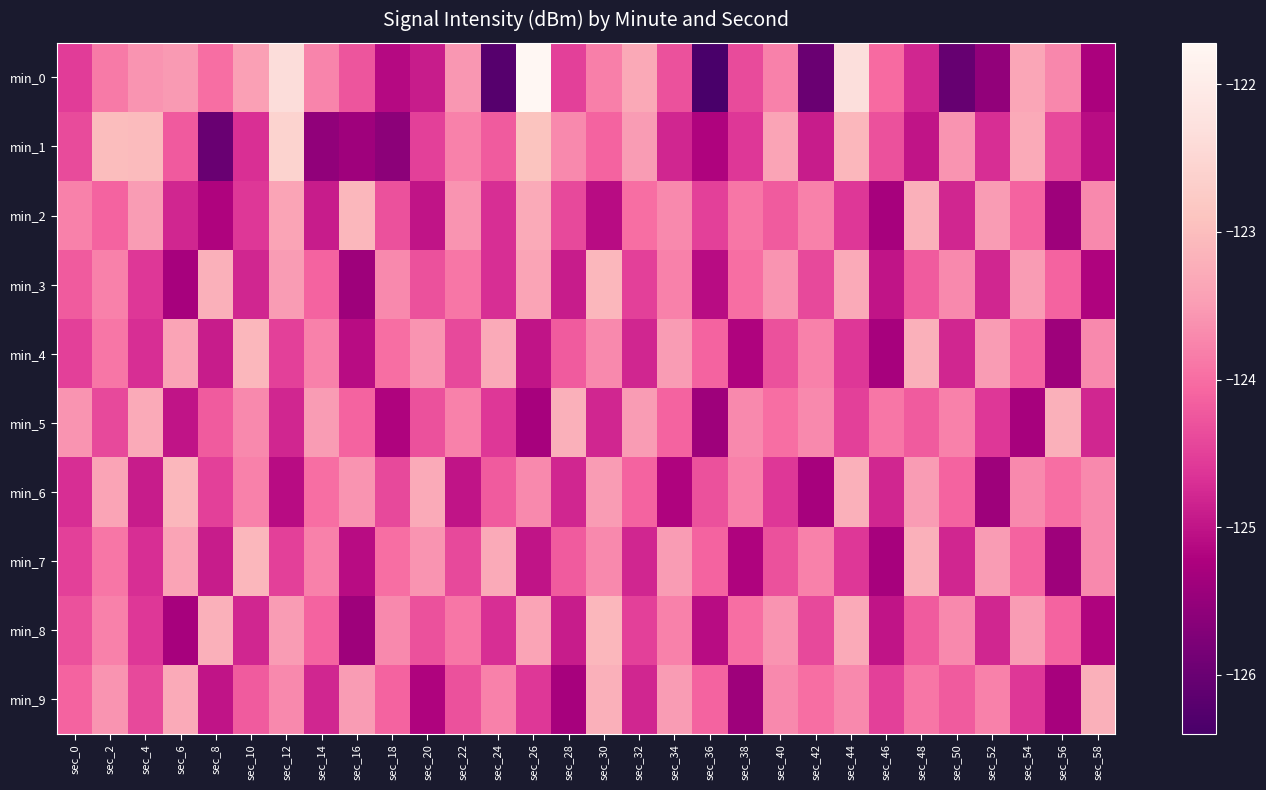

How many data points does each series have?

30